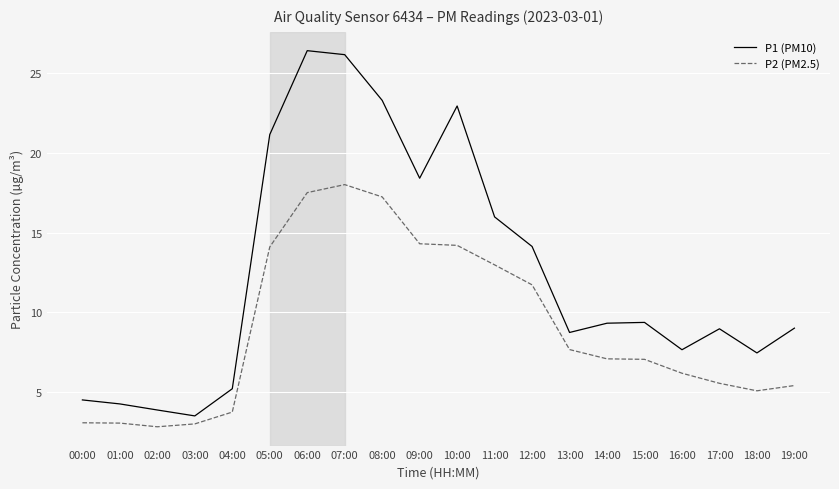

What is the difference between the P1 (PM10) values at 03:00 and 18:00?

3.9